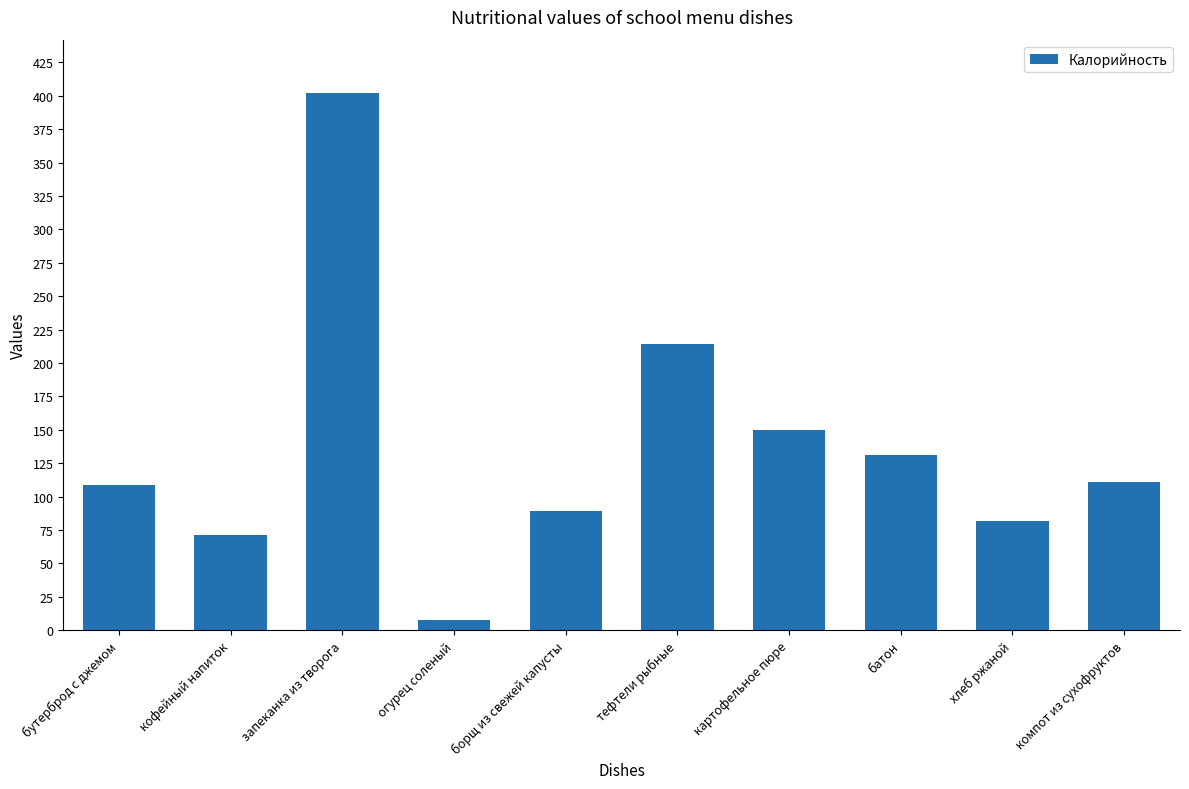

The chart shows a value of 214.0 at тефтели рыбные. True or false?

True